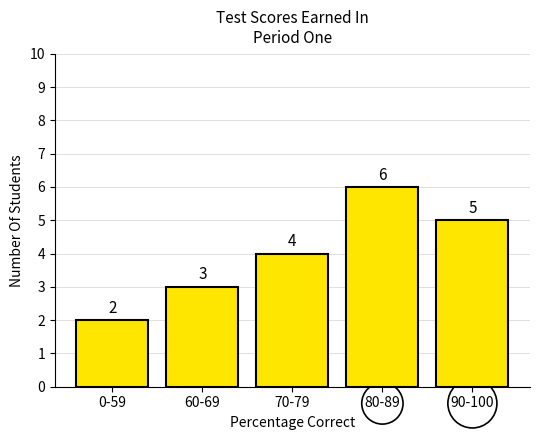

Reading left to right, extract all data points from this chart.

0-59=2	60-69=3	70-79=4	80-89=6	90-100=5